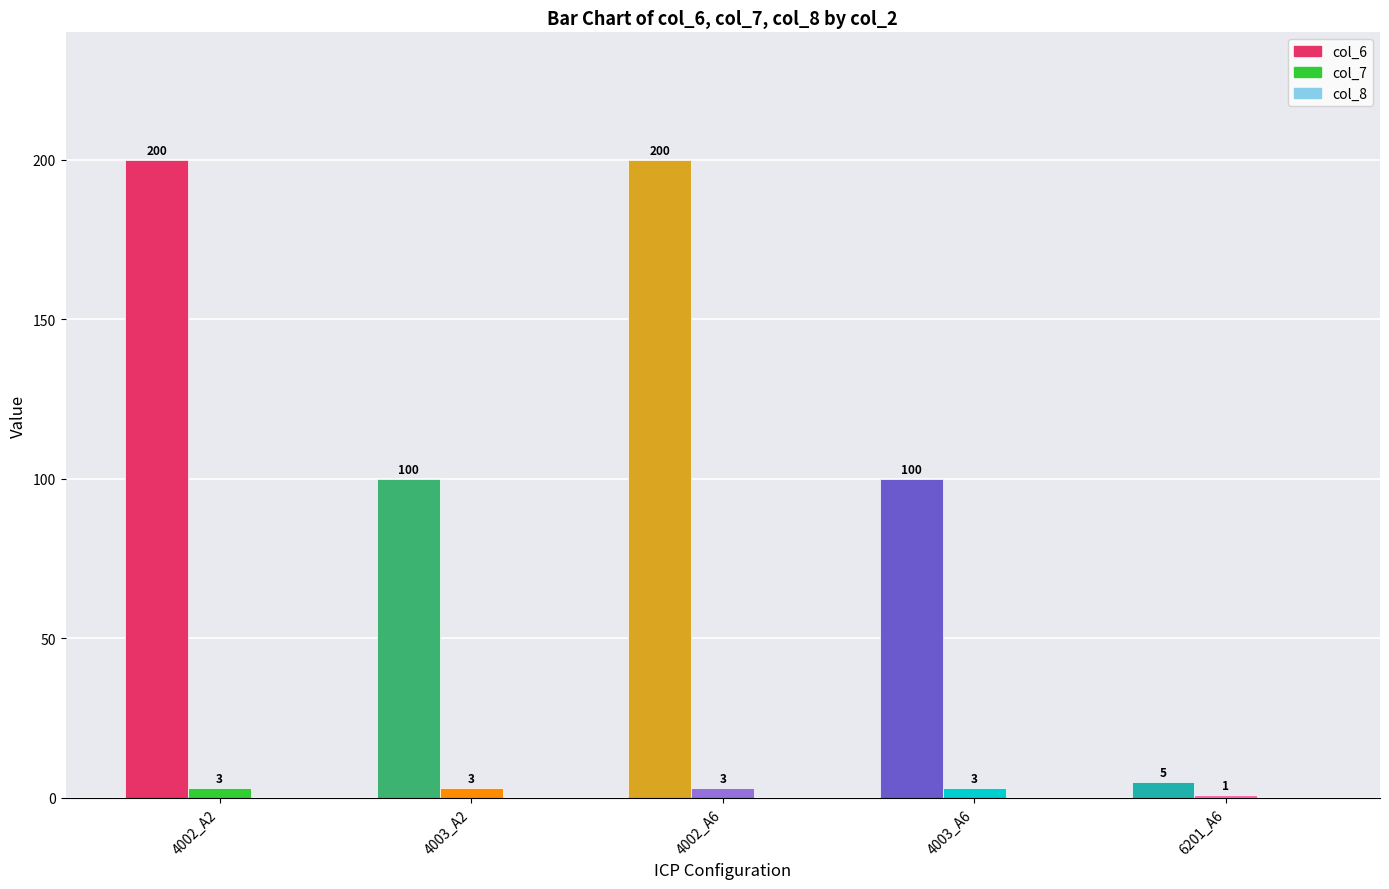

Rank the series by their maximum value, from lowest to highest.

col_7, col_6